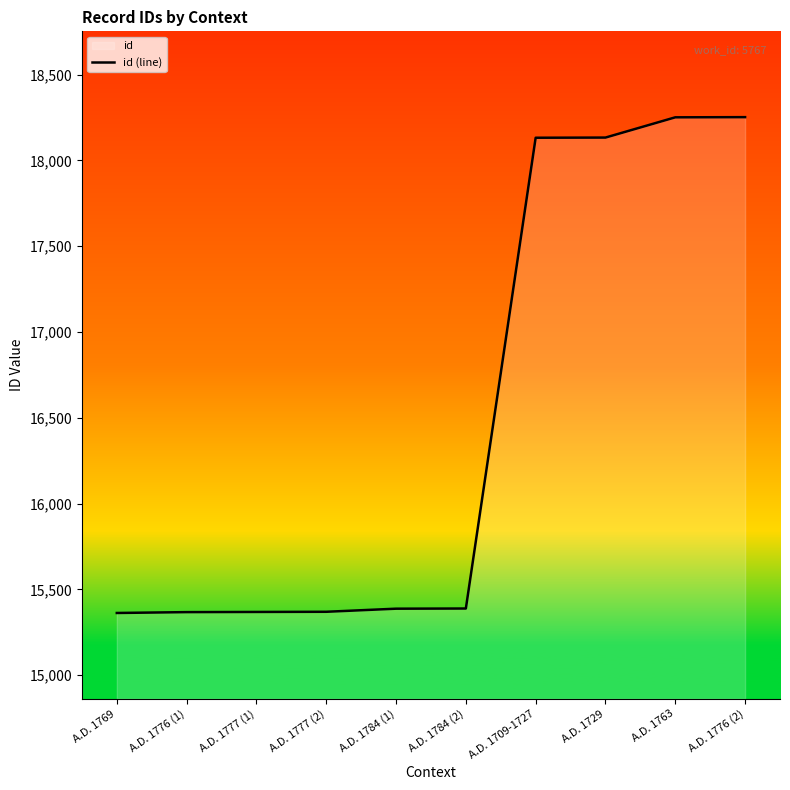

What is the label of the 10th point from the right?

A.D. 1769